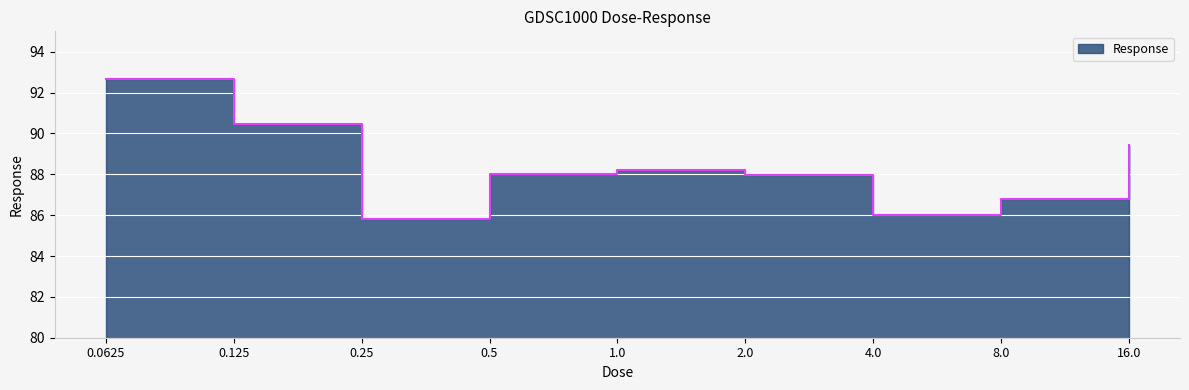

Which has a higher value, 16.0 or 0.25?

16.0